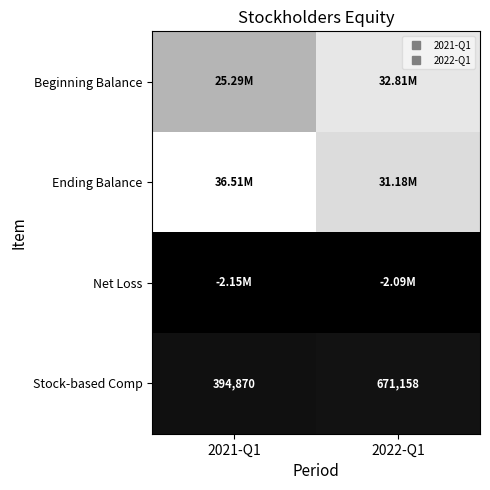

What is the sum of all Stock-based Comp values?

1066028